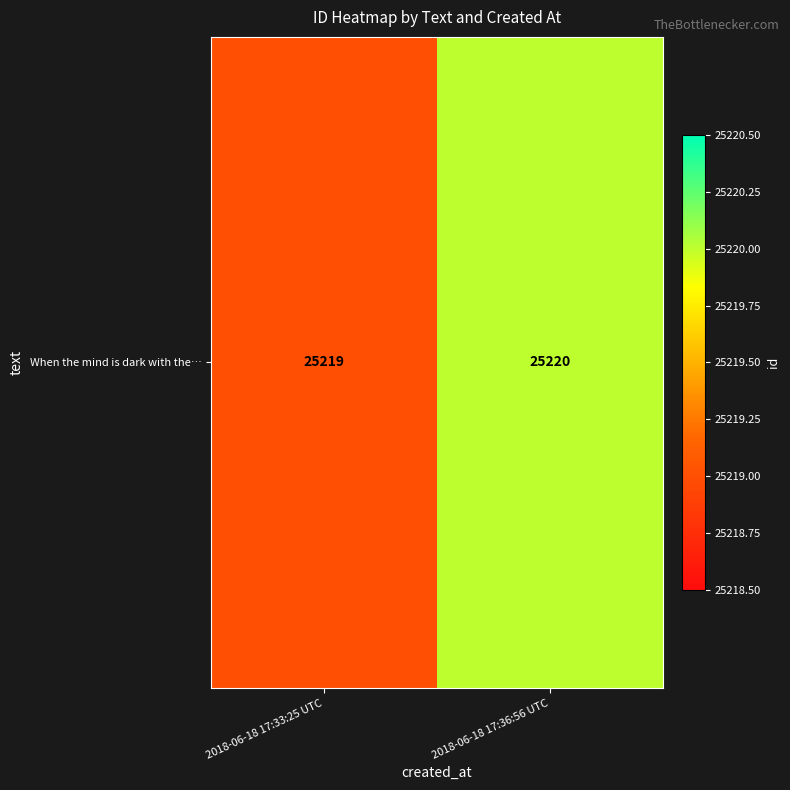

What is the greatest value displayed?

25220